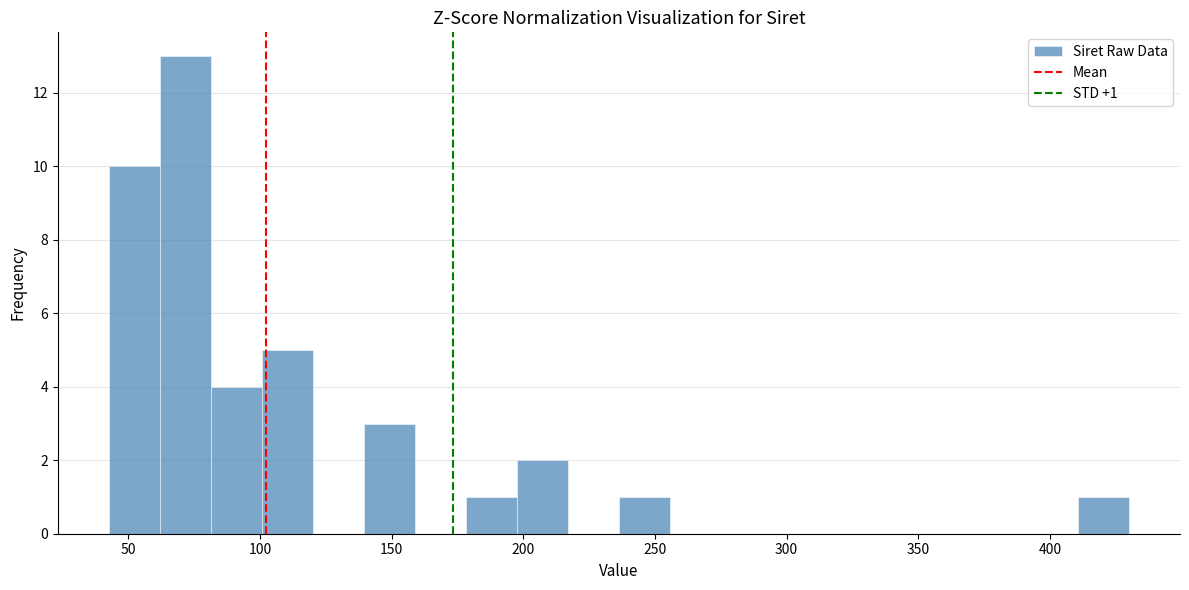

Read against the x-axis, roughly where is the centre of the tallest bar?

70